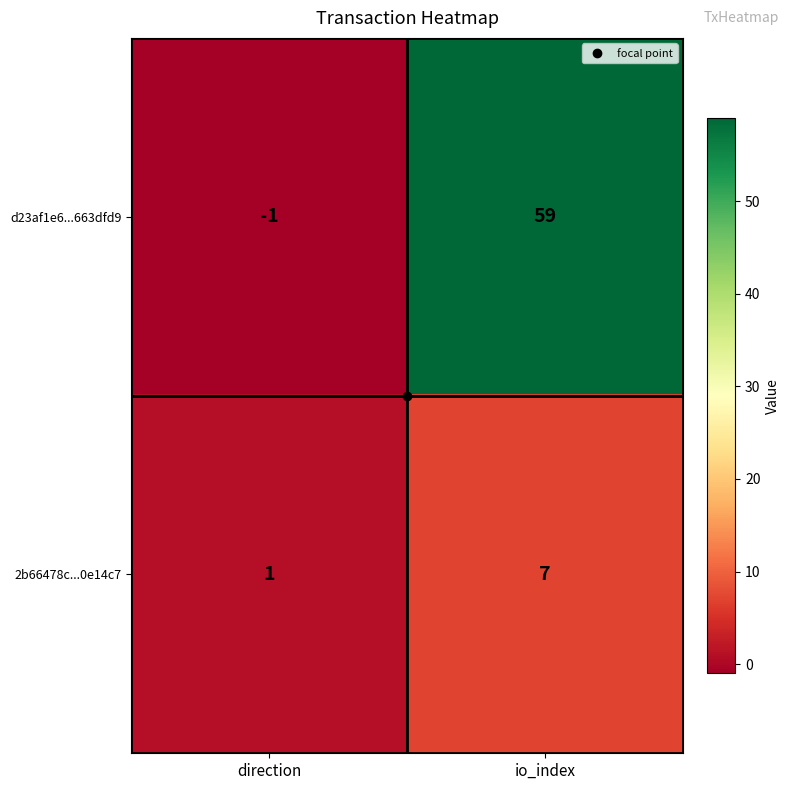

At how many categories does at least one series exceed 19?

1